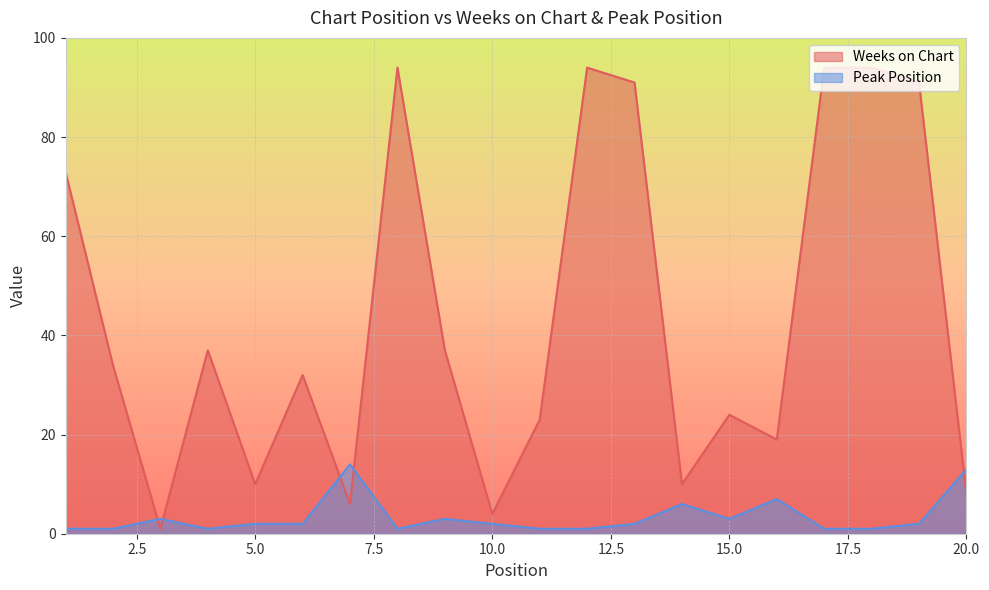

What is the total value across all series at 12?

95